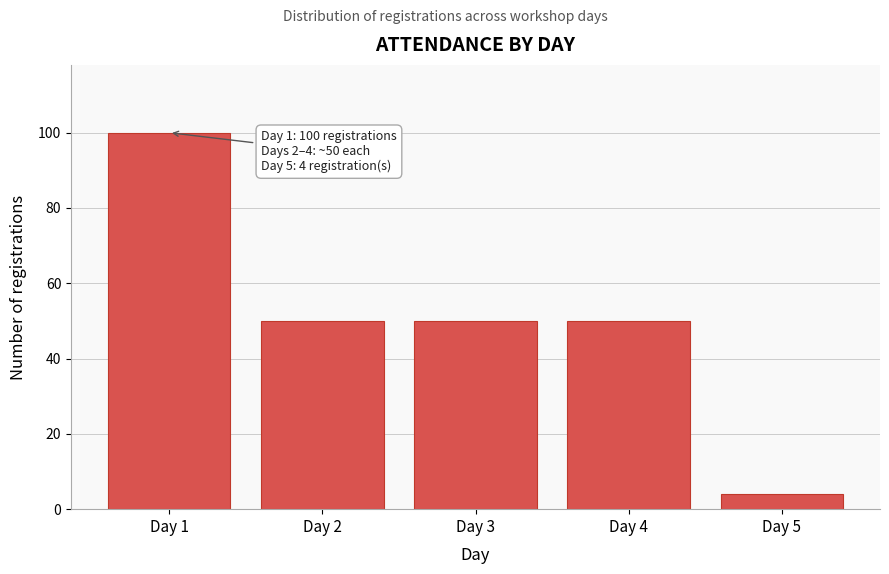

Reading right to left, what are all the values shown in this chart?

Day 5=4	Day 4=50	Day 3=50	Day 2=50	Day 1=100